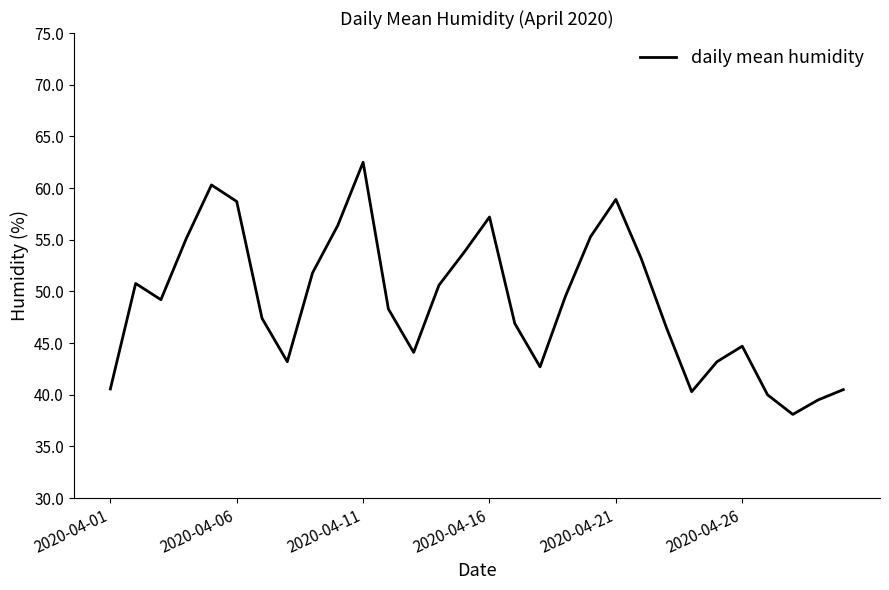

What is the maximum value shown in the chart?

62.5